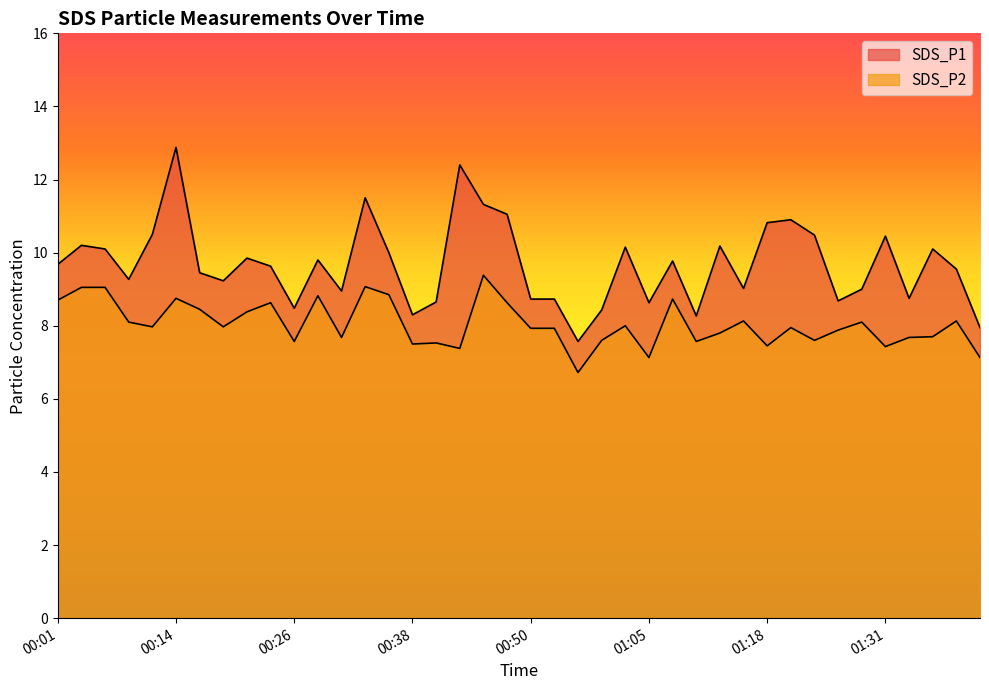

Rank the series by their maximum value, from lowest to highest.

SDS_P2, SDS_P1